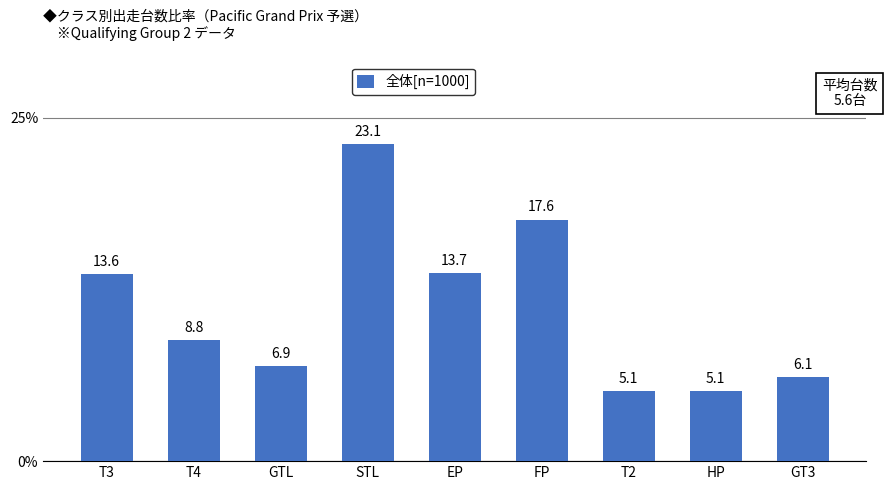

Approximately how many times larger is the value at GTL compared to GT3?

1.1